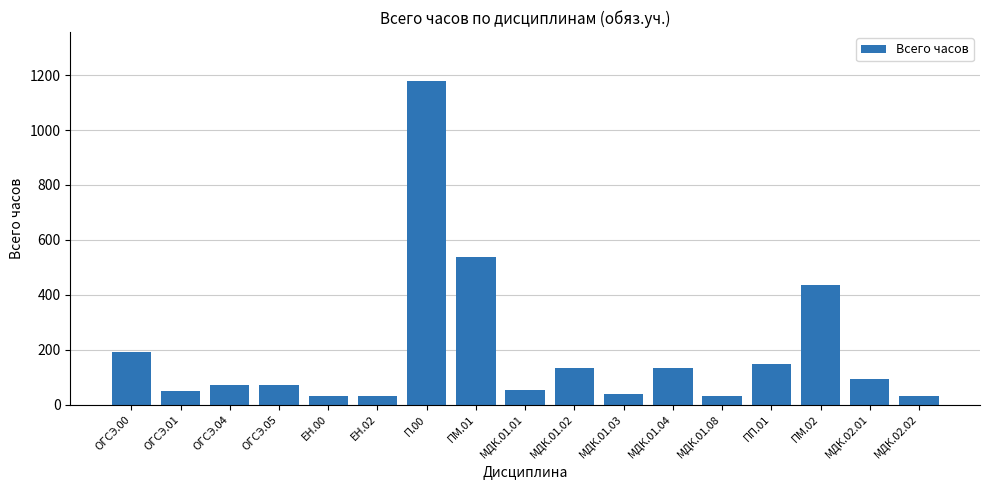

Which label corresponds to the largest value in the chart?

П.00